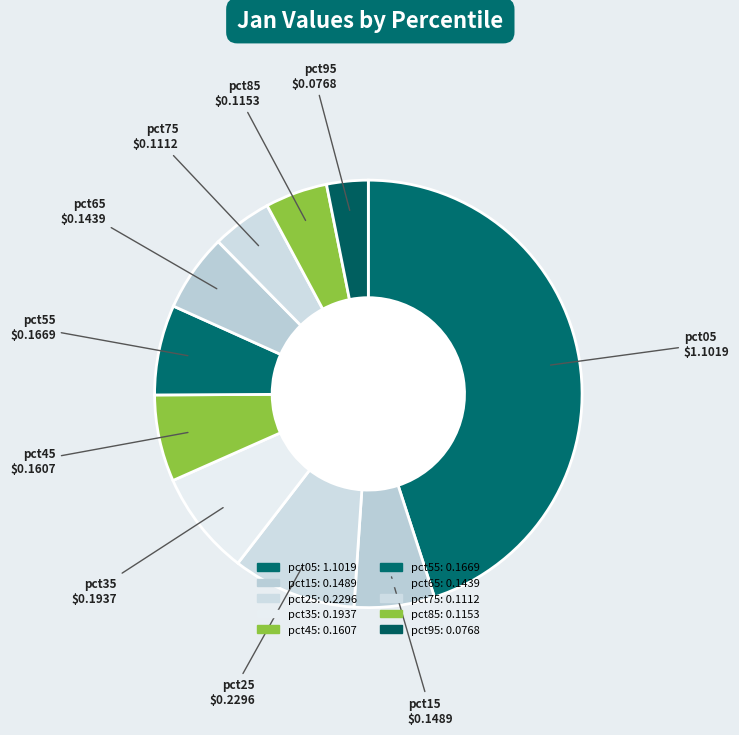

What is the largest slice in the pie chart?

pct05